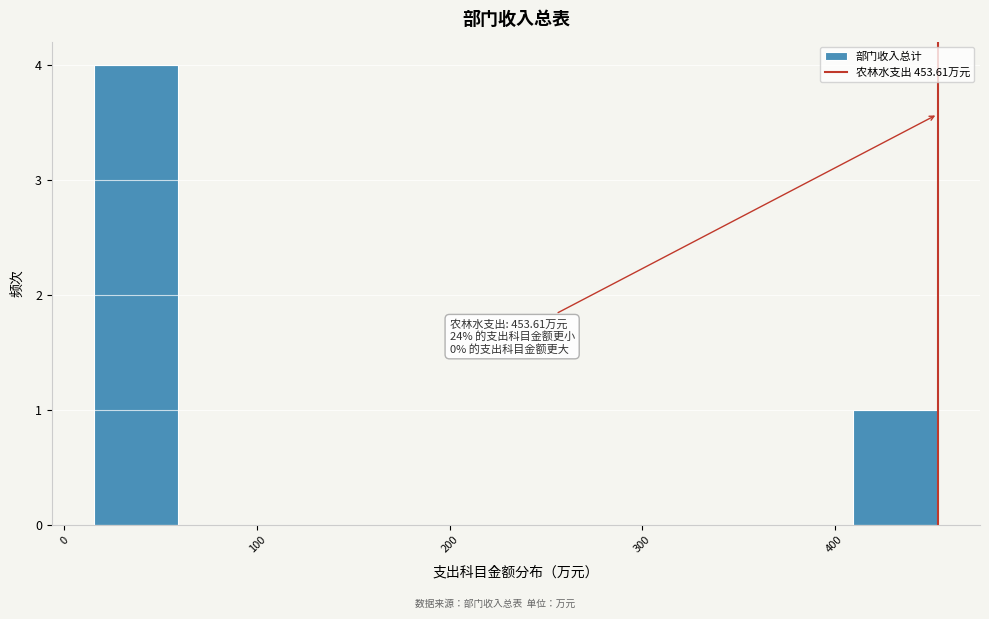

Which range on the x-axis has the tallest bar?

20 to 60